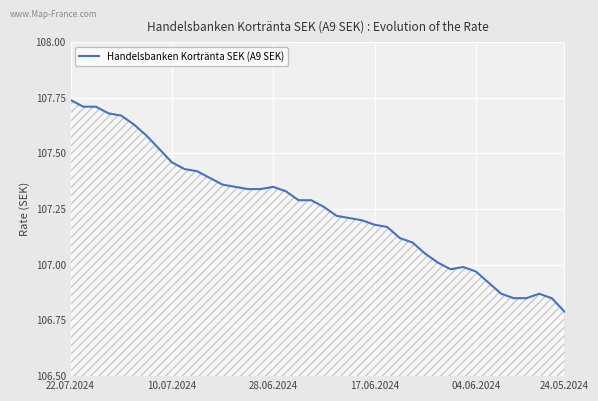

Where does the data first go above 107?

22.07.2024